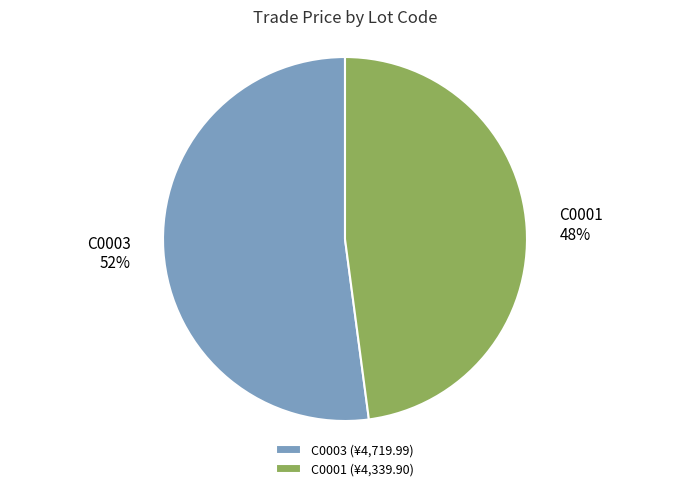

What is the ratio of the value at C0001 to the value at C0003?

0.9